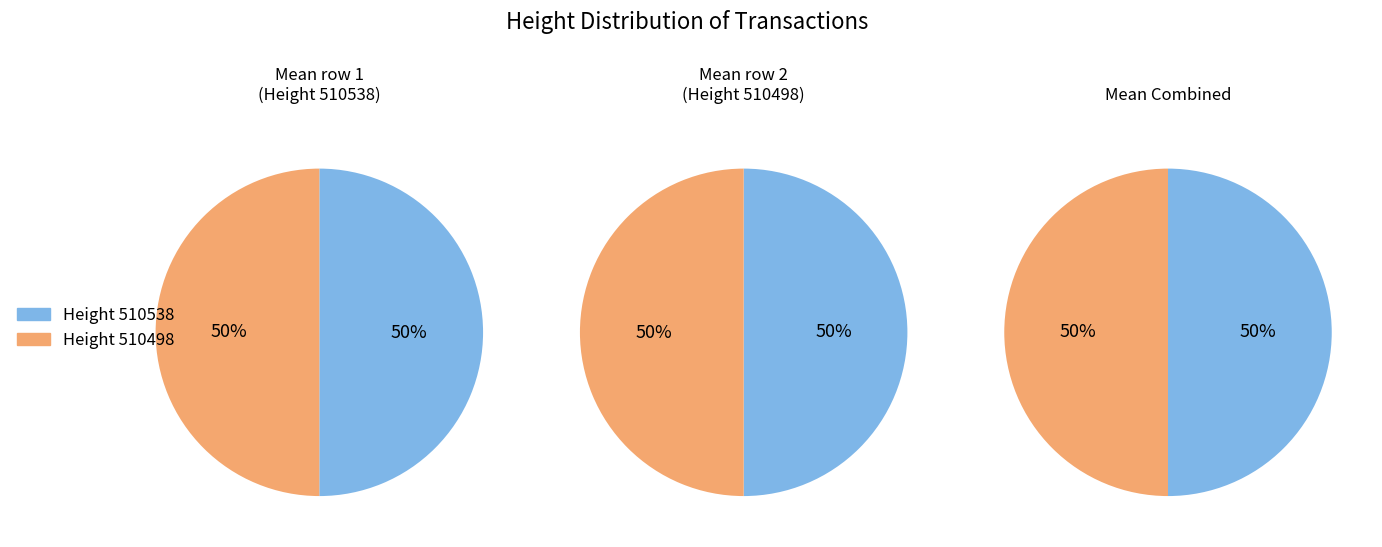

What is the smallest slice in the pie chart?

510498